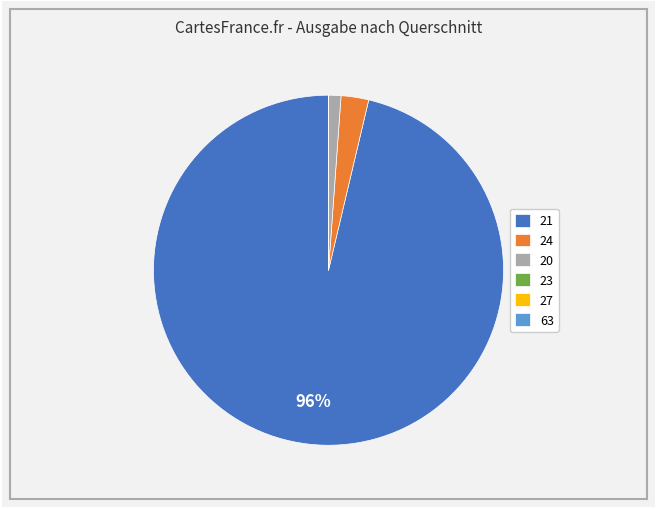

Is it true that 24 is 3% of the pie?

True